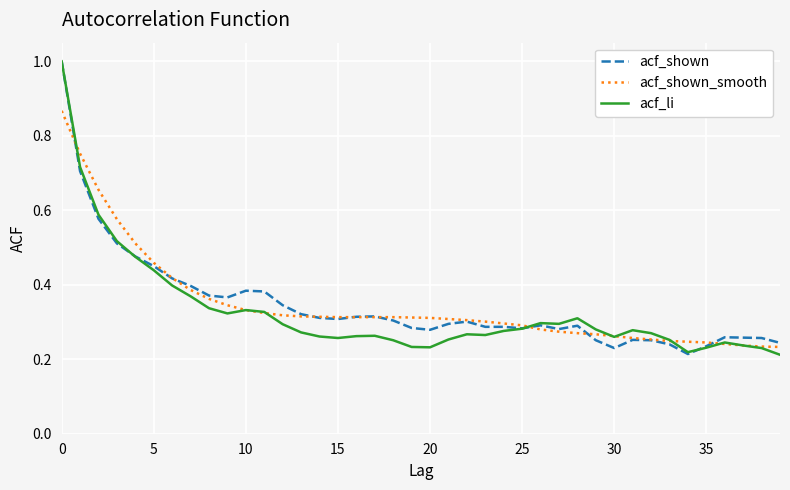

What is the greatest value displayed?

1.0